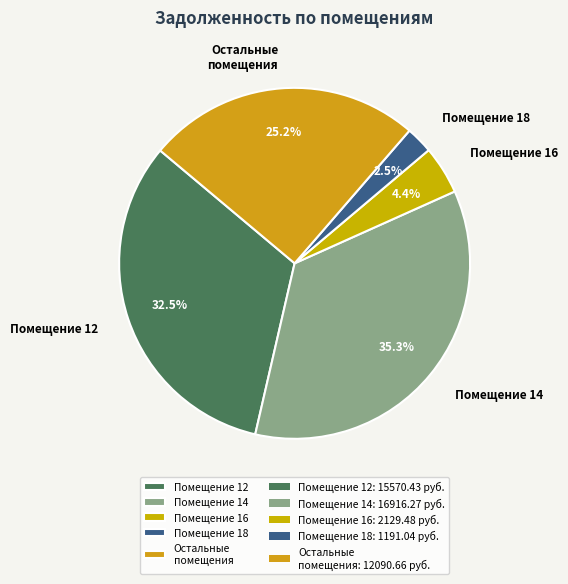

What is the ratio of the value at Помещение 16 to the value at Помещение 18?

1.8